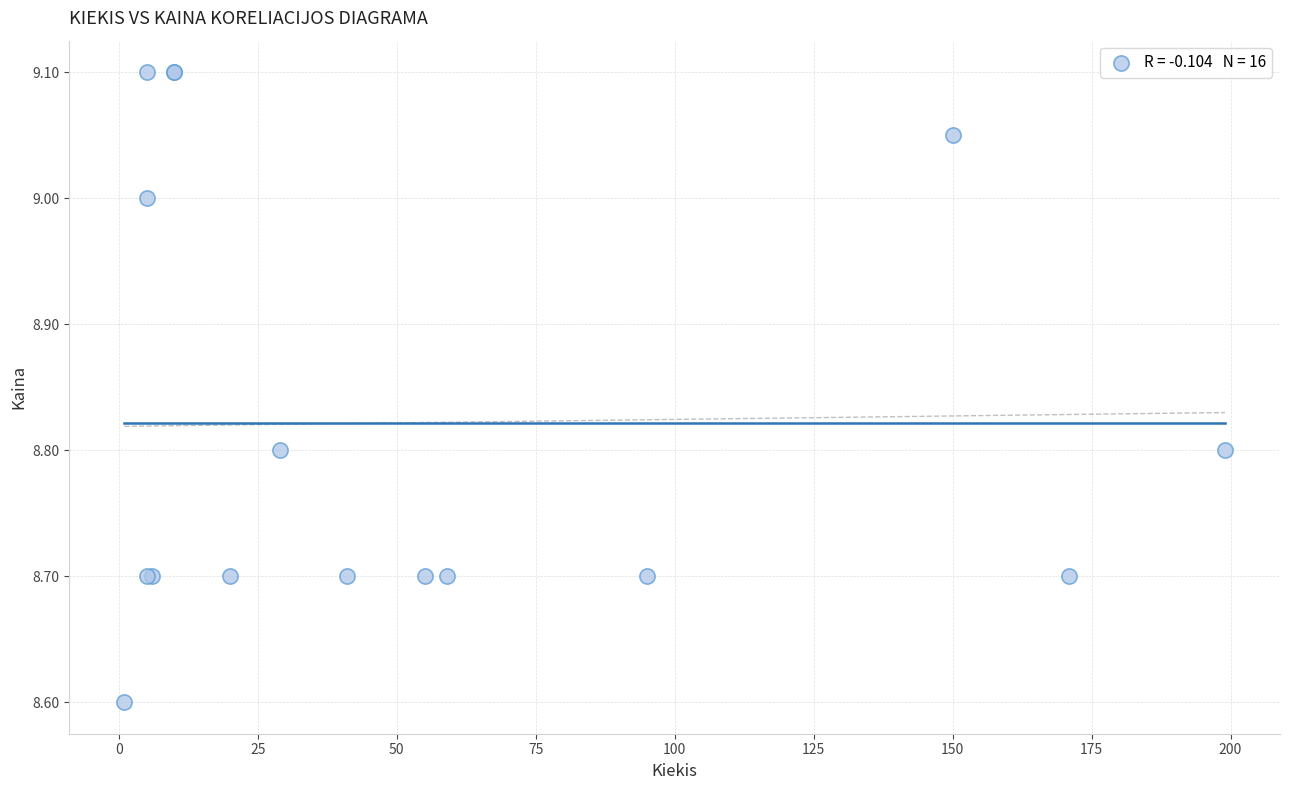

What Y value in the scatter plot is closest to 8?

8.6